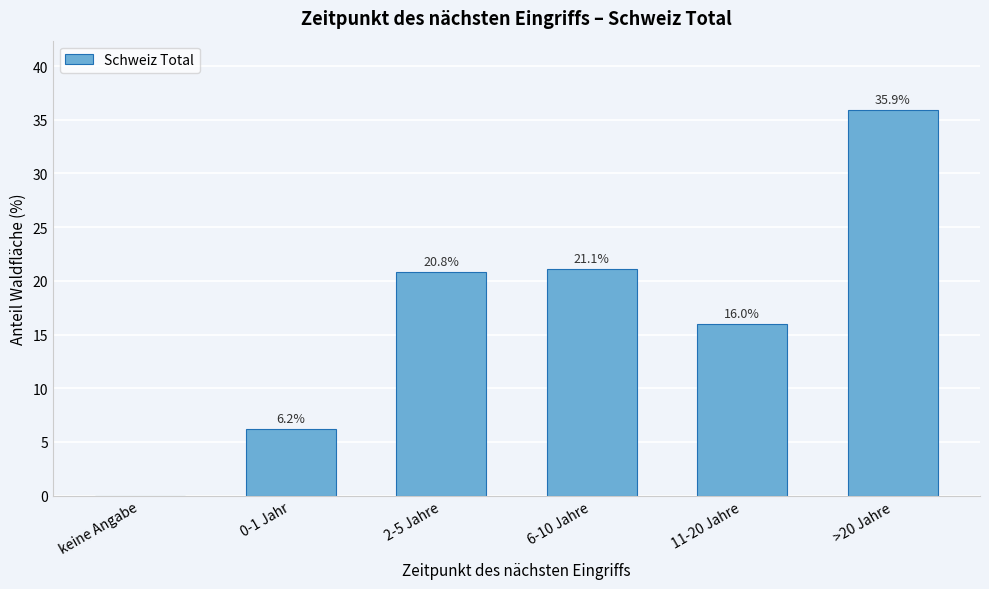

Reading right to left, what are all the values shown in this chart?

>20 Jahre=35.9	11-20 Jahre=16.0	6-10 Jahre=21.1	2-5 Jahre=20.8	0-1 Jahr=6.2	keine Angabe=0.0